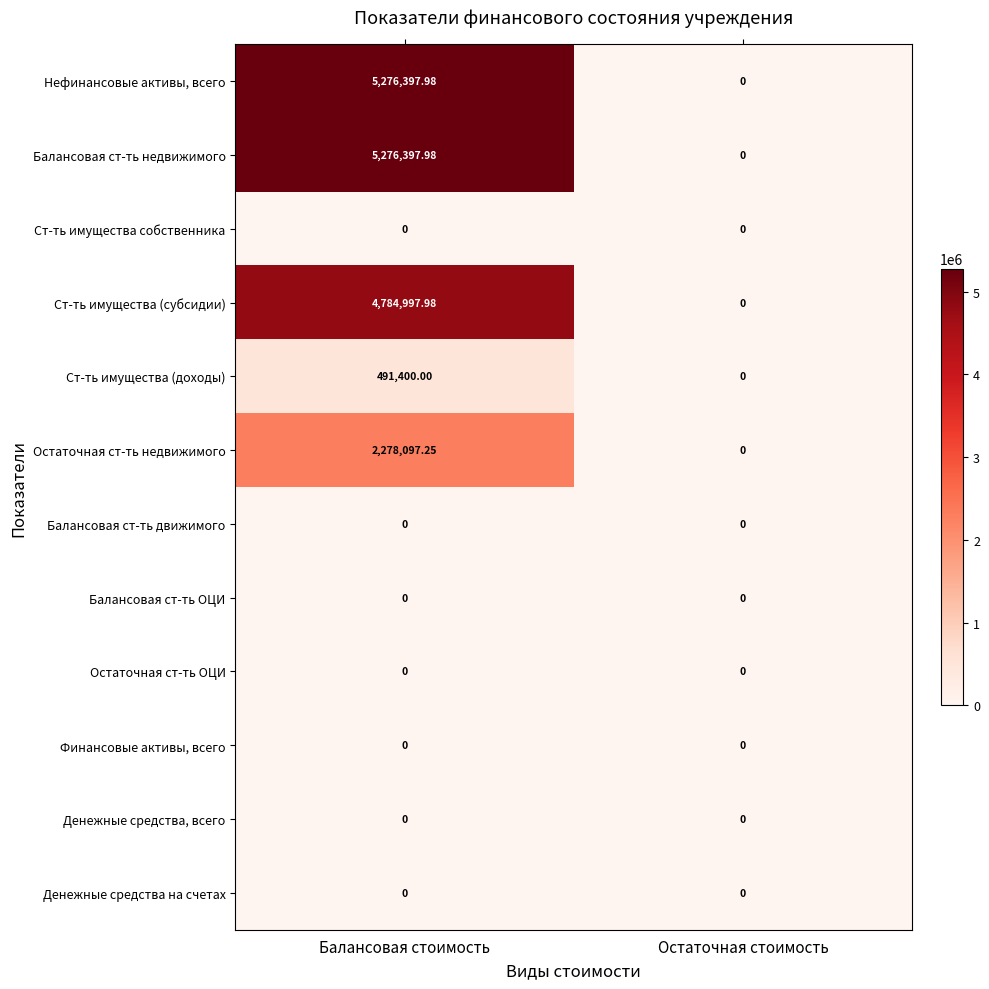

At which label is Остаточная ст-ть недвижимого closest to 1139048?

Остаточная стоимость